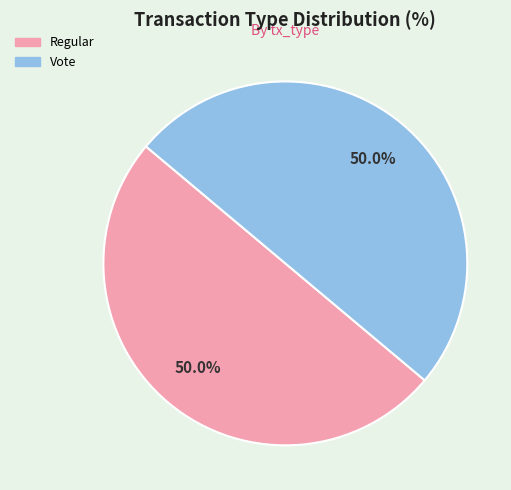

How many slices are in this pie chart?

2